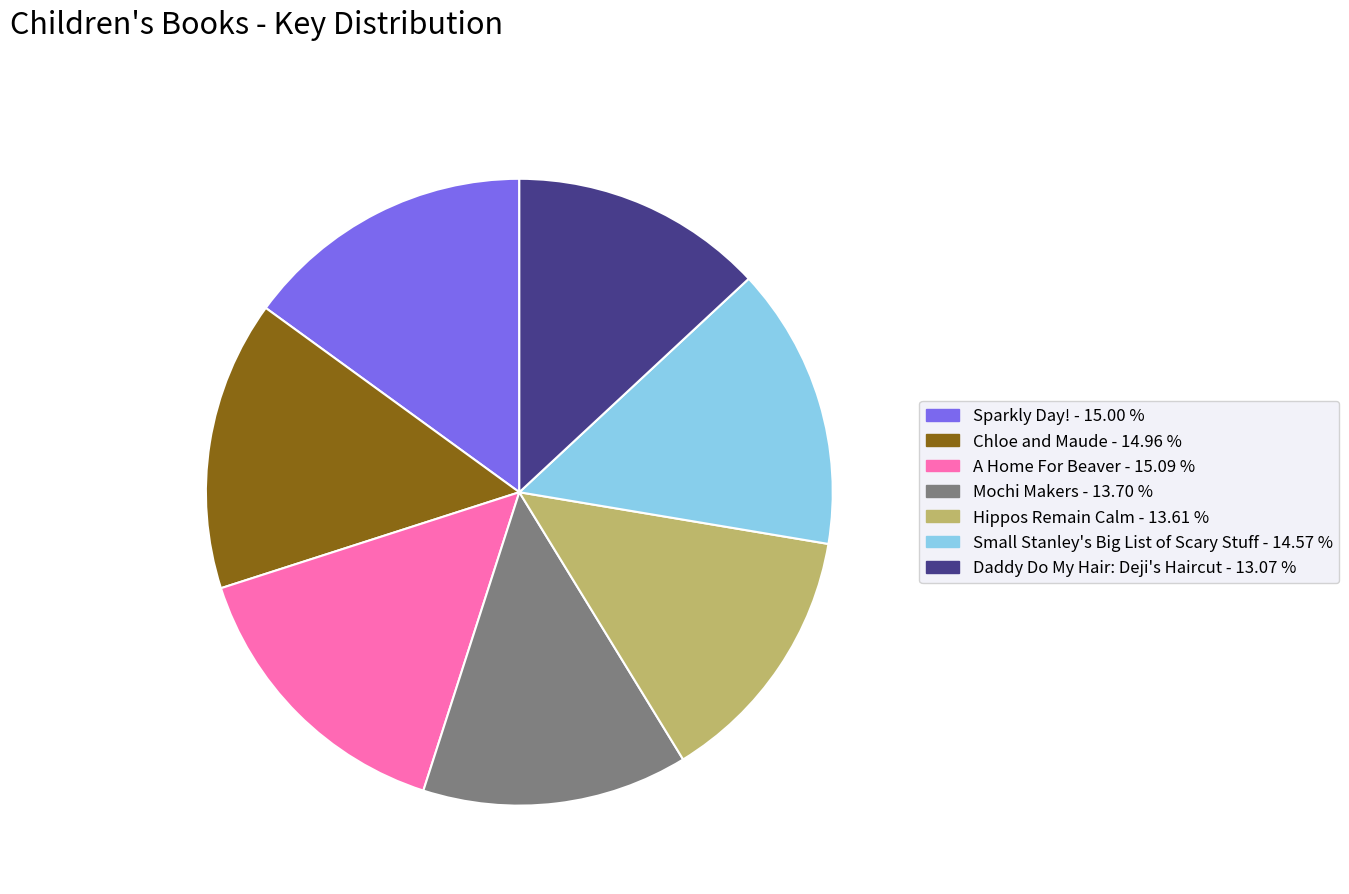

What is the smallest slice in the pie chart?

Daddy Do My Hair: Deji's Haircut